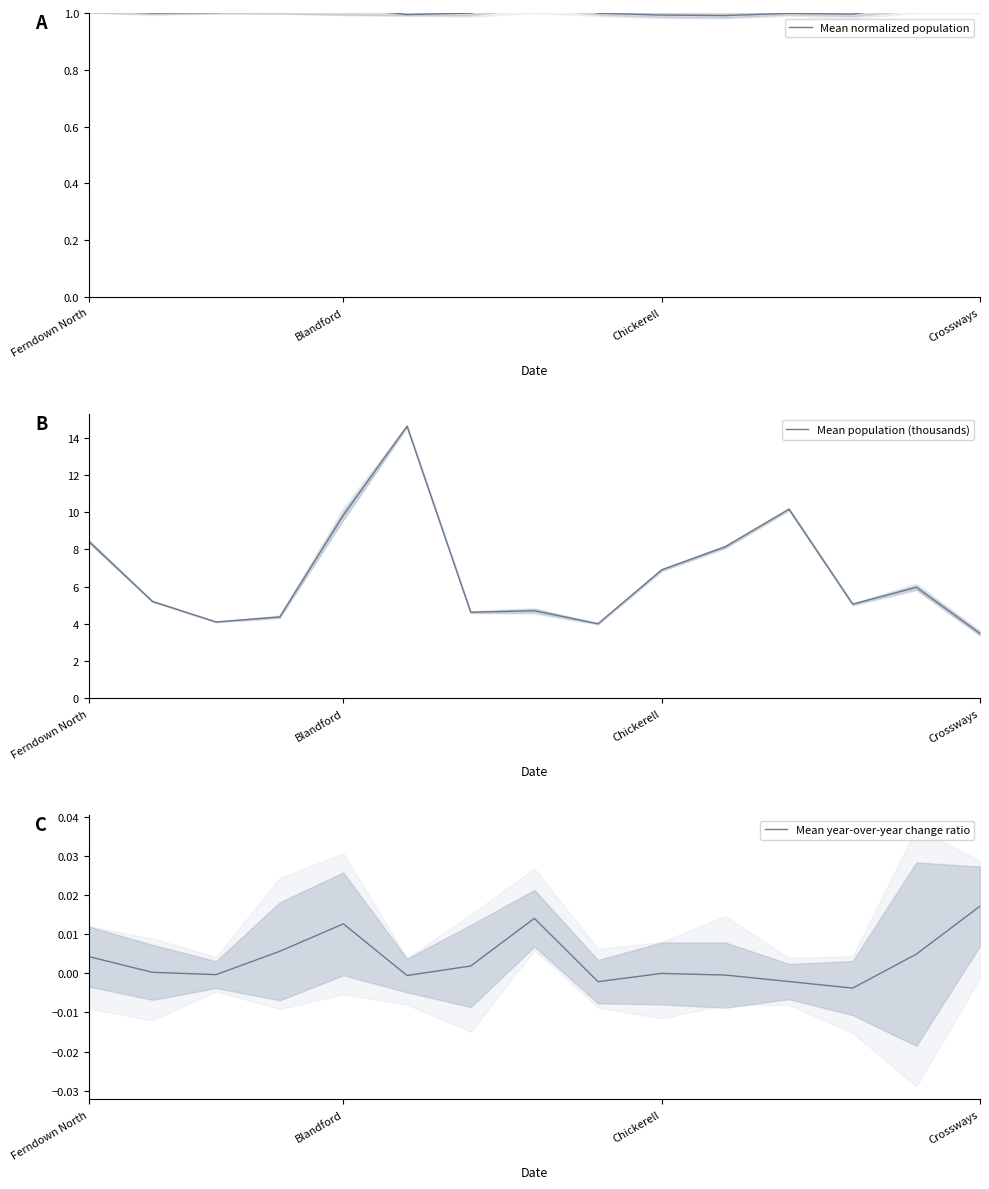

Is it true that Mean population (thousands) equals 15.0 at Blandford?

False